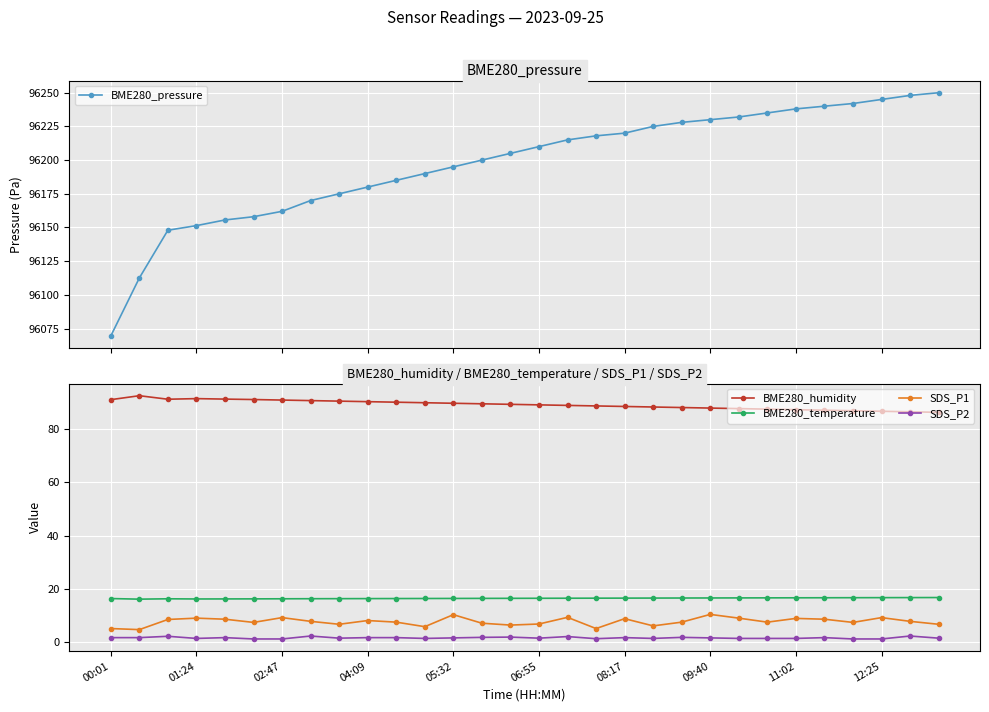

What is the highest value of the BME280_temperature series?

16.8